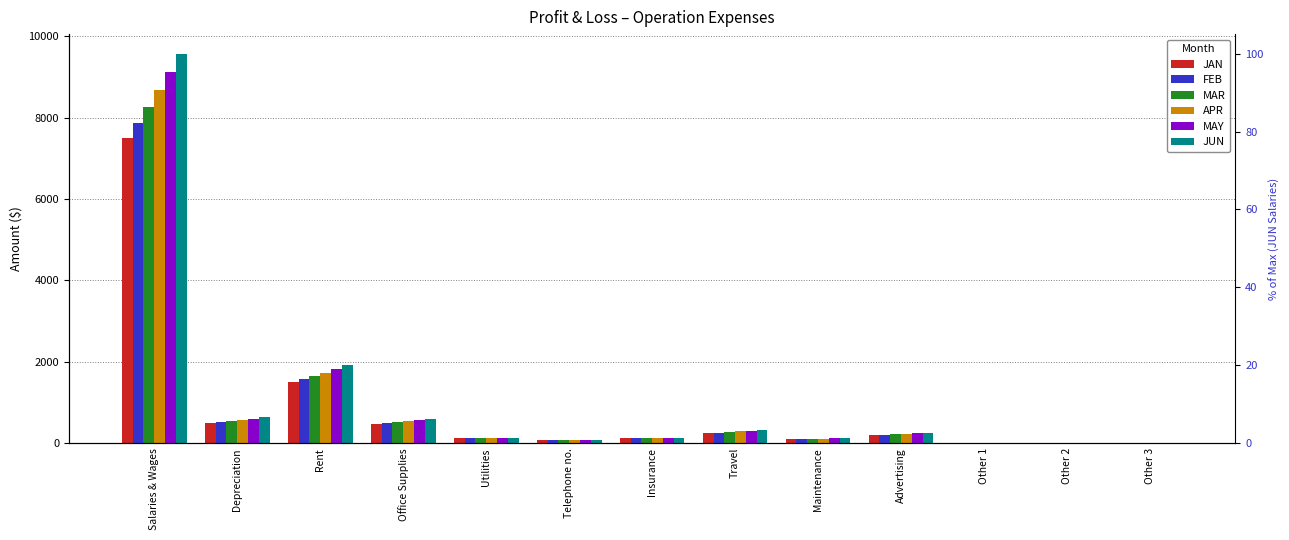

Read the MAR value at Insurance.

125.0